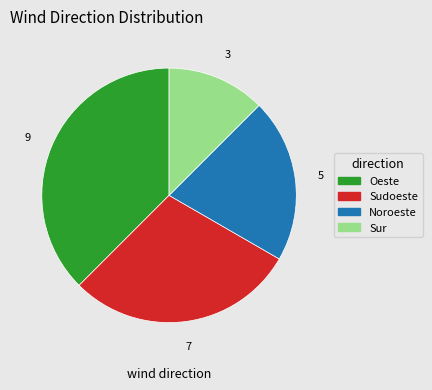

Rank the categories by value from lowest to highest.

Sur, Noroeste, Sudoeste, Oeste